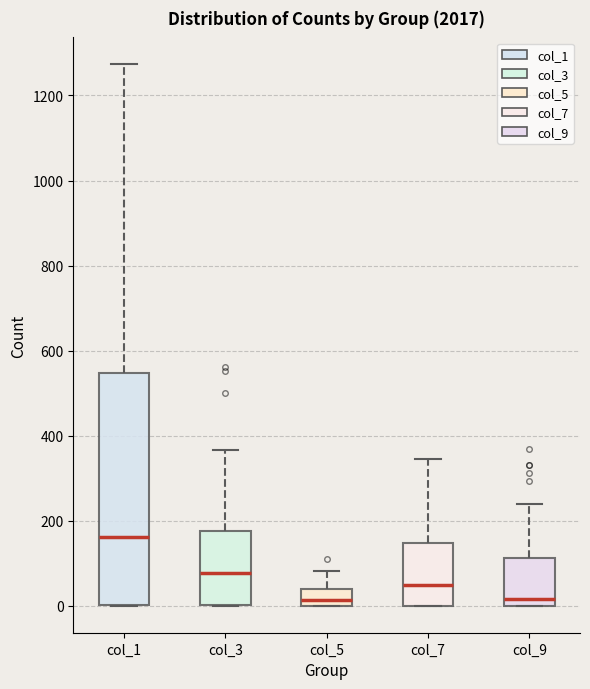

Where is the upper edge of the box for col_1 on the y-axis? The values are not printed on the chart, so give them approximately, as read against the axis.

540